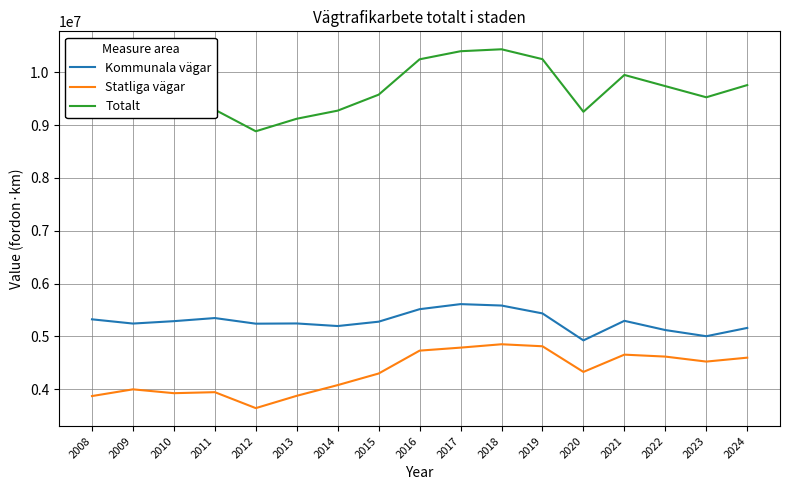

What is the approximate value of Statliga vägar at 2019?

4813686